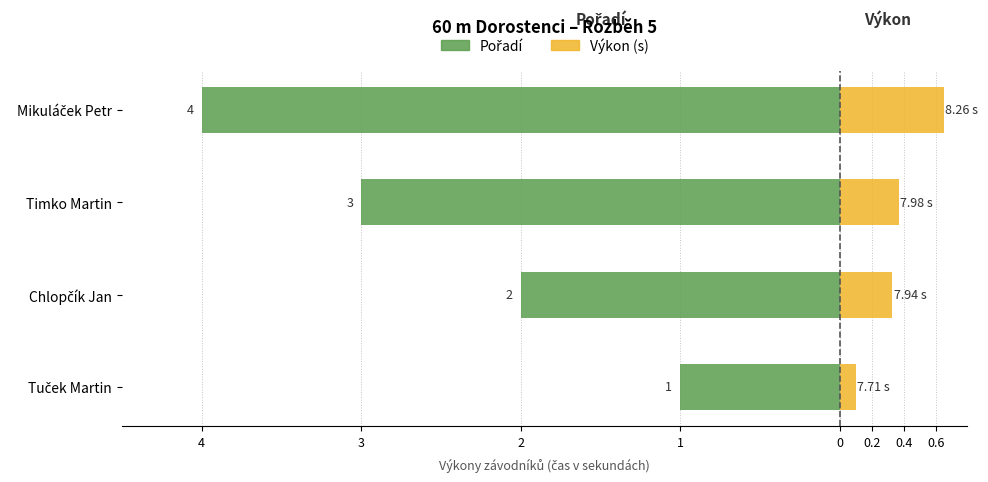

How many distinct data groups are displayed?

2